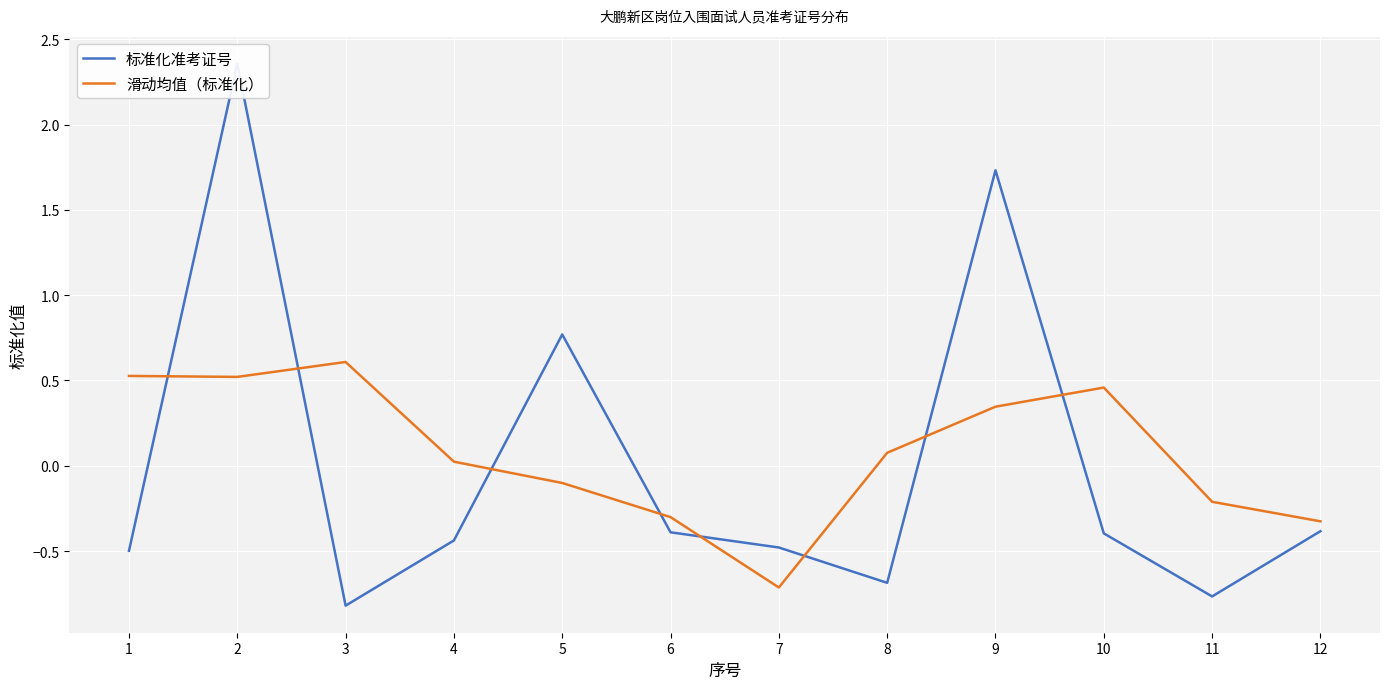

True or false: 滑动均值（标准化） has more than 0 points higher than both neighbors.

True